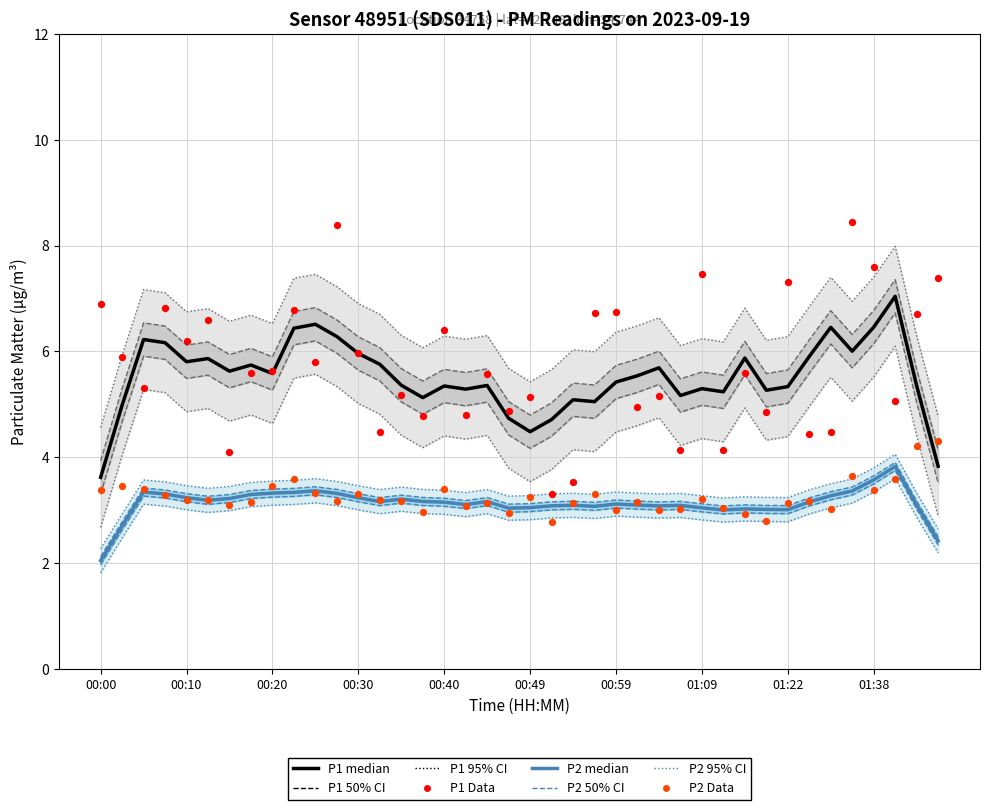

Is the value of P2 Data at 31 greater than the value of P2 median at 26?

No